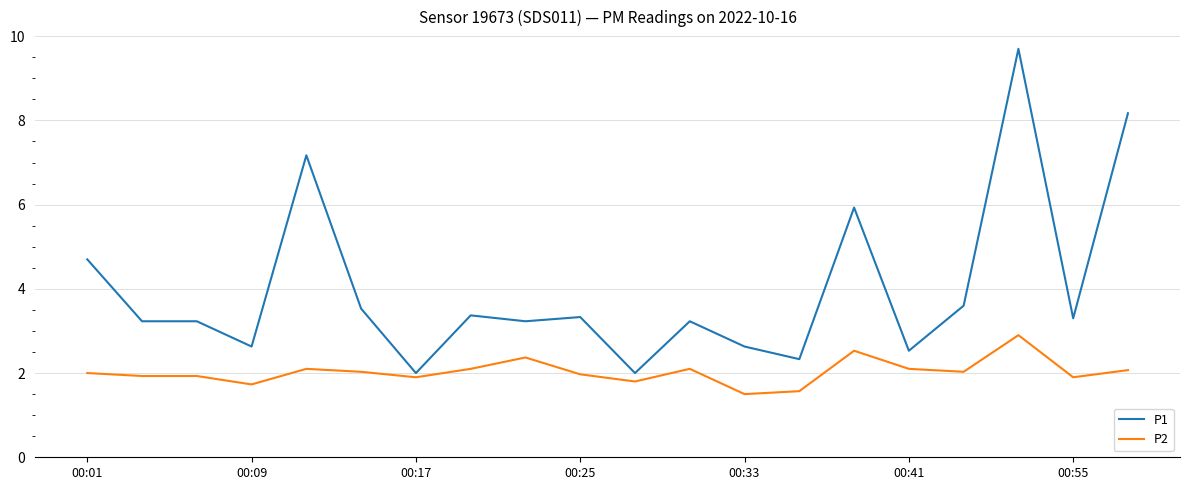

Which series has the largest total across all categories?

P1